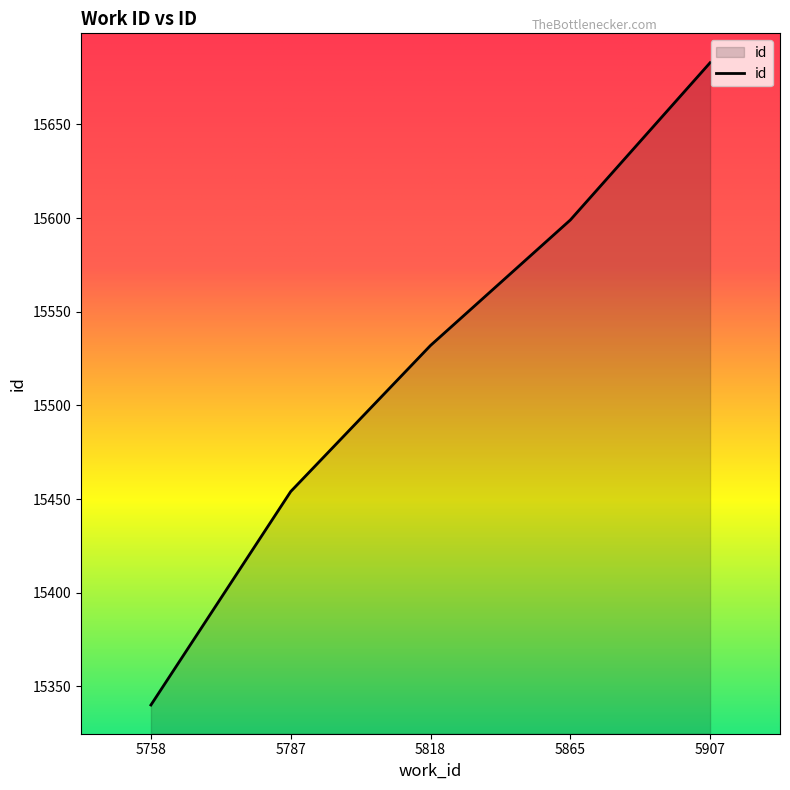

What is the minimum value shown in the chart?

15340